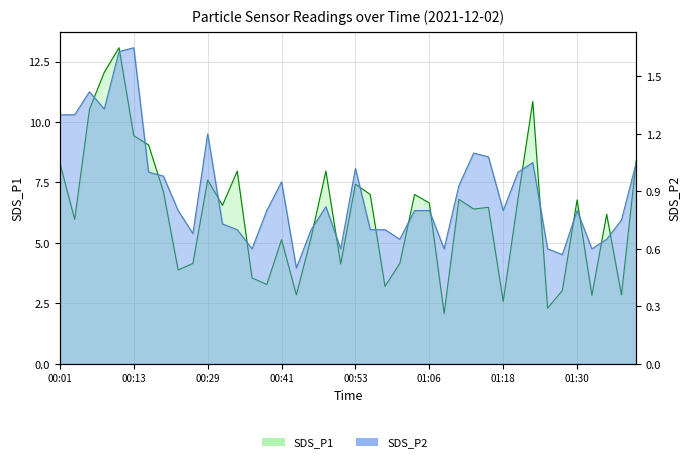

At how many categories does at least one series exceed 8?

8